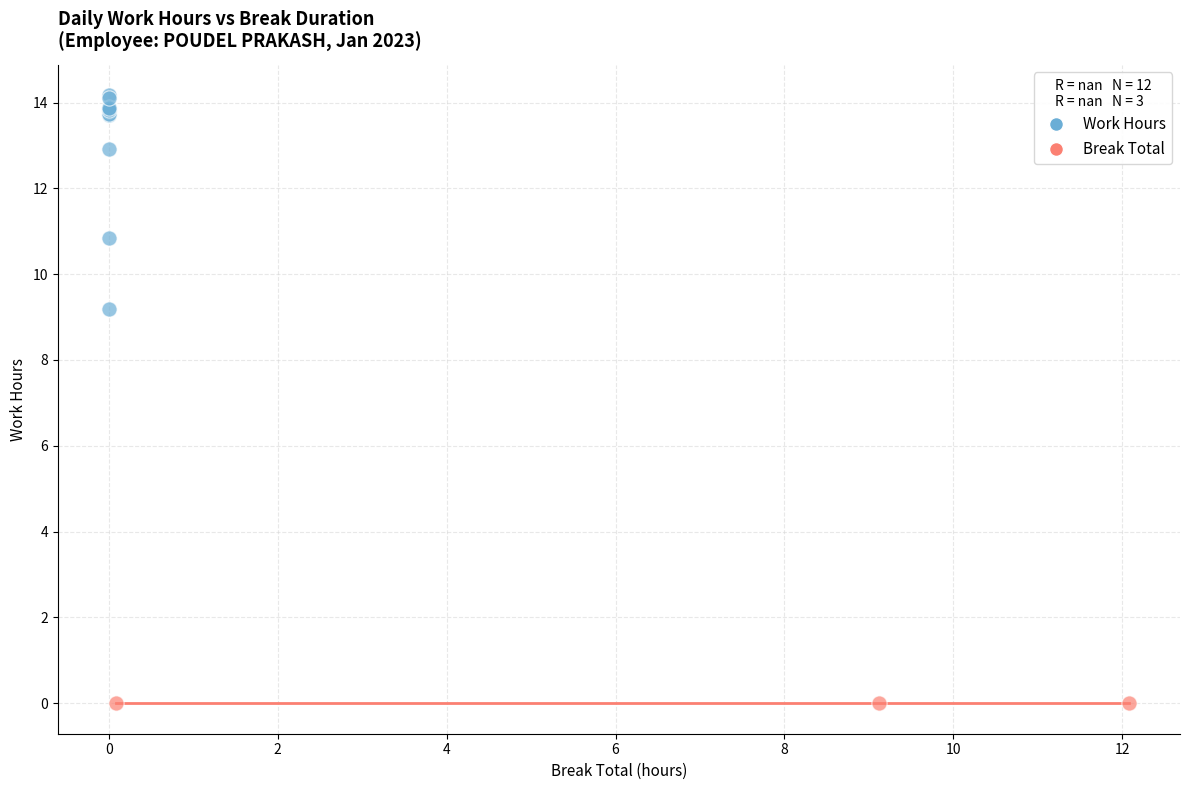

Which series contains the highest Y value?

Work Hours